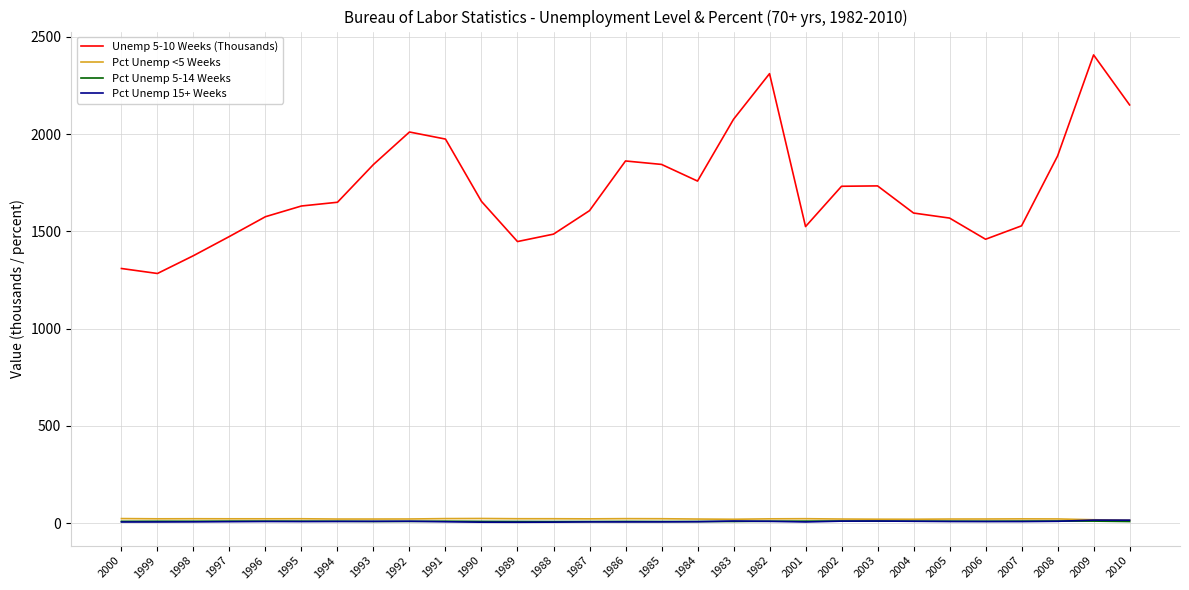

Which series has the largest range (max minus min)?

Unemp 5-10 Weeks (Thousands)